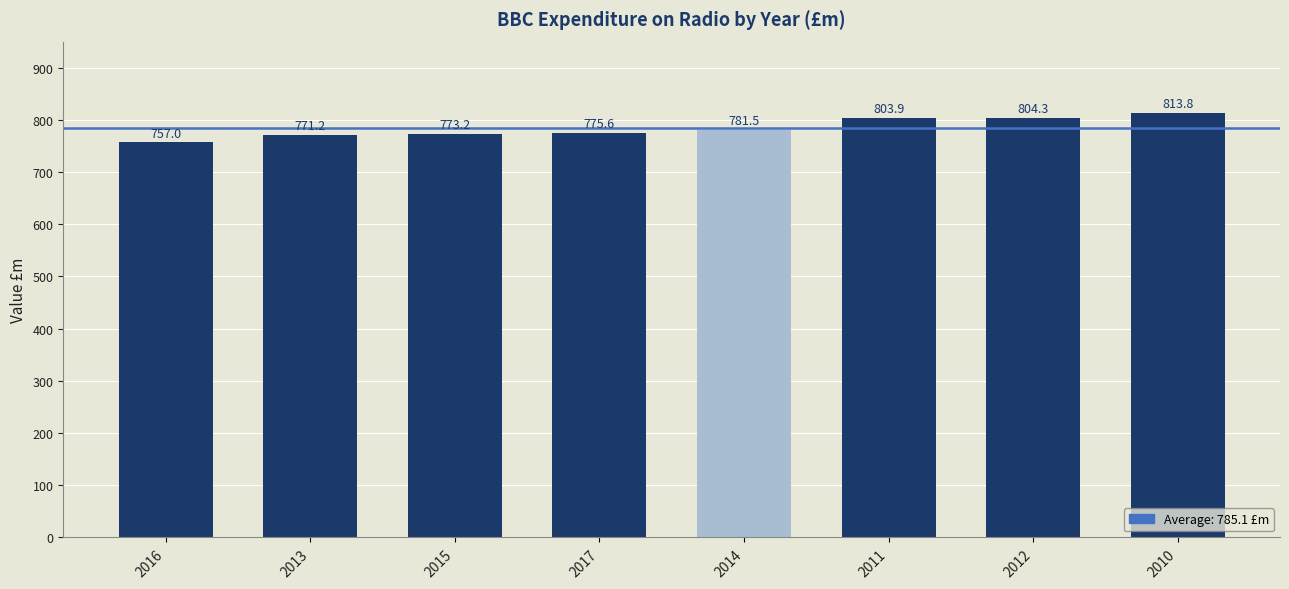

List the labels in order of value, smallest first.

2016, 2013, 2015, 2017, 2014, 2011, 2012, 2010